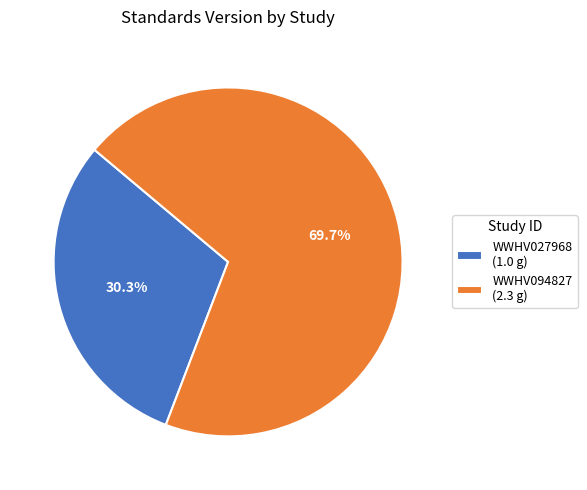

Which slice is the largest?

WWHV094827